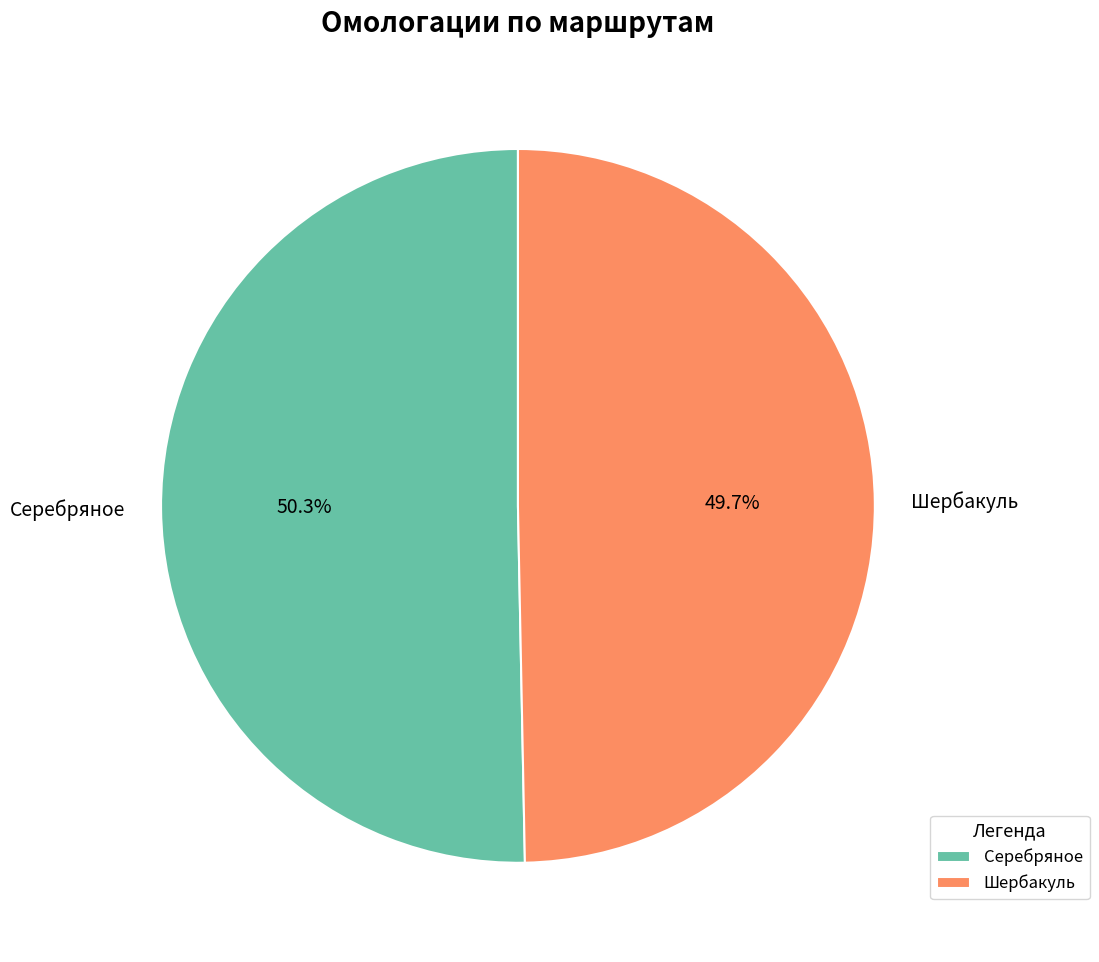

To the nearest percent, what is the average slice percentage?

50%